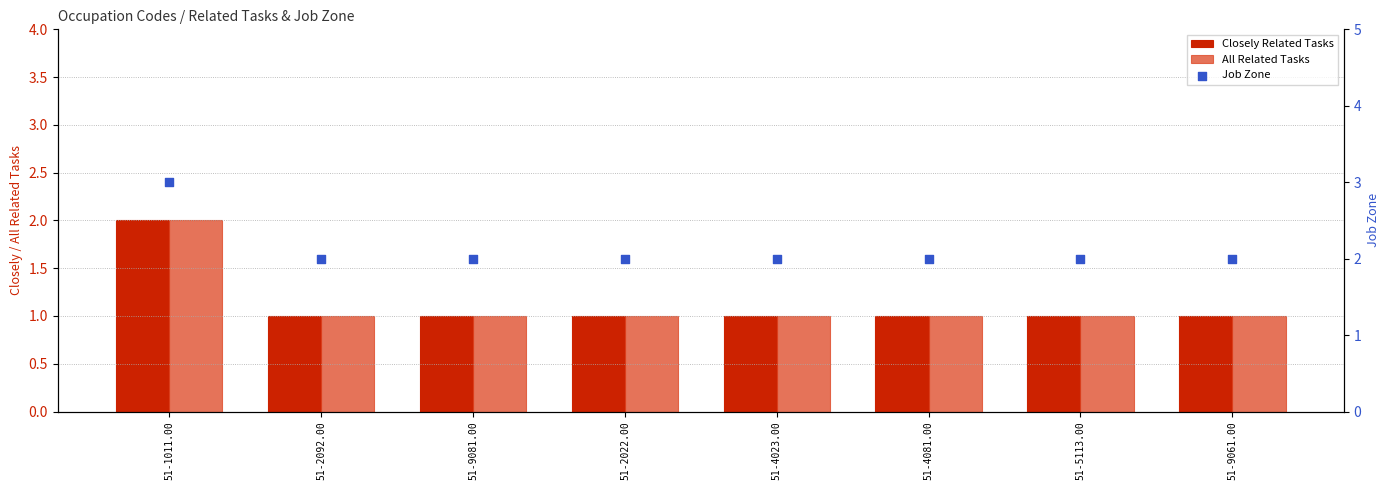

At how many categories does at least one series exceed 2?

1